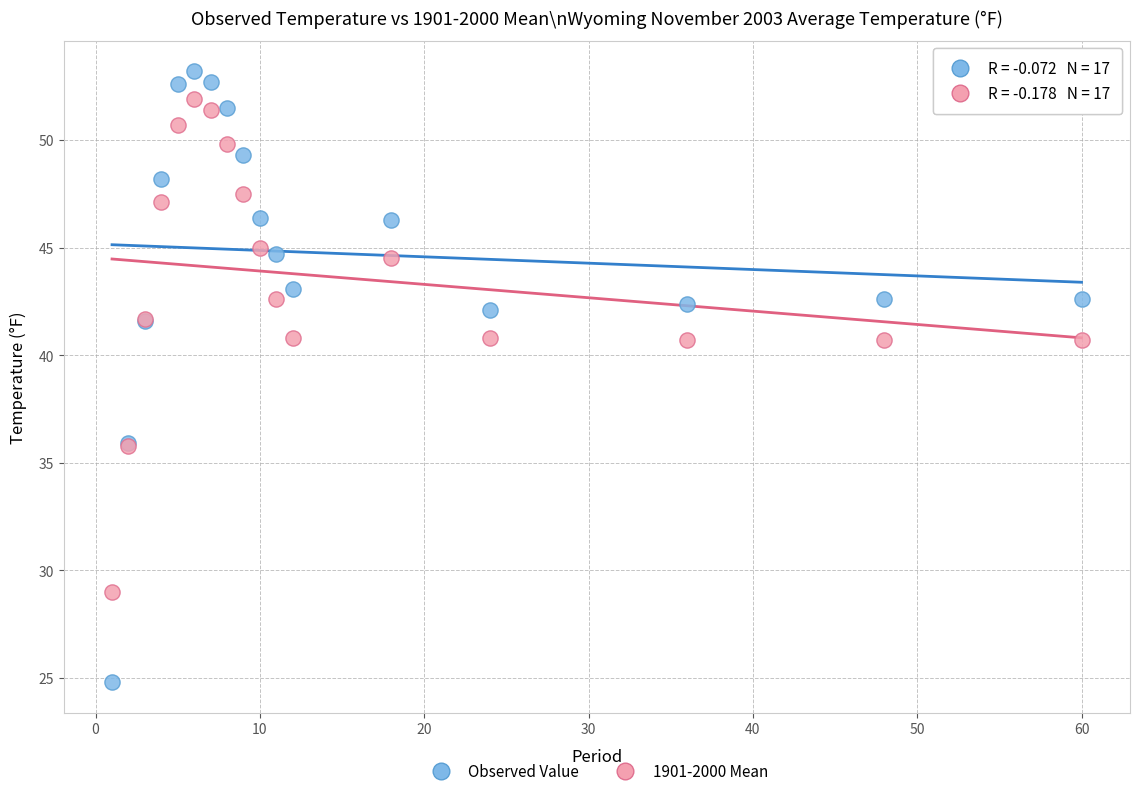

What are all the series names shown in the legend?

Observed Value, 1901-2000 Mean